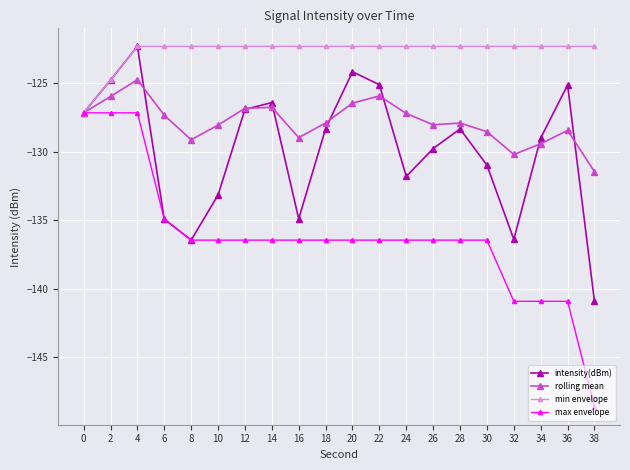

Is this an area chart (filled region under the line)?

No